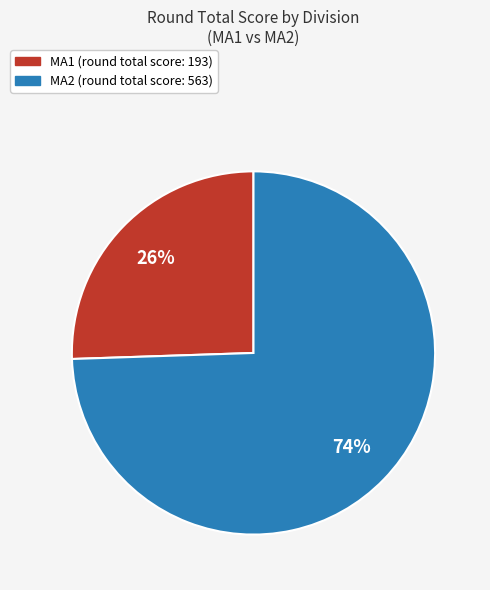

To the nearest percent, what is the average slice percentage?

50%